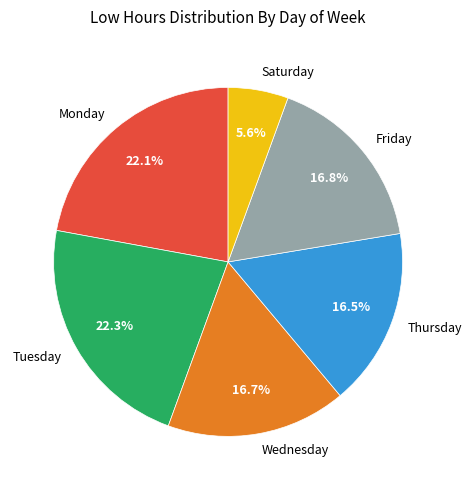

Is there any slice that represents more than half of the pie?

No